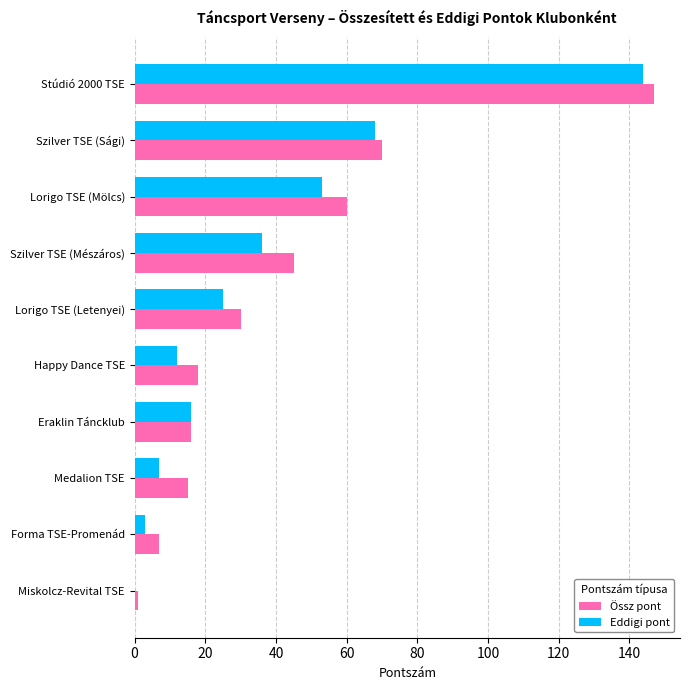

Where is Eddigi pont nearest to the value 72?

Szilver TSE (Sági)